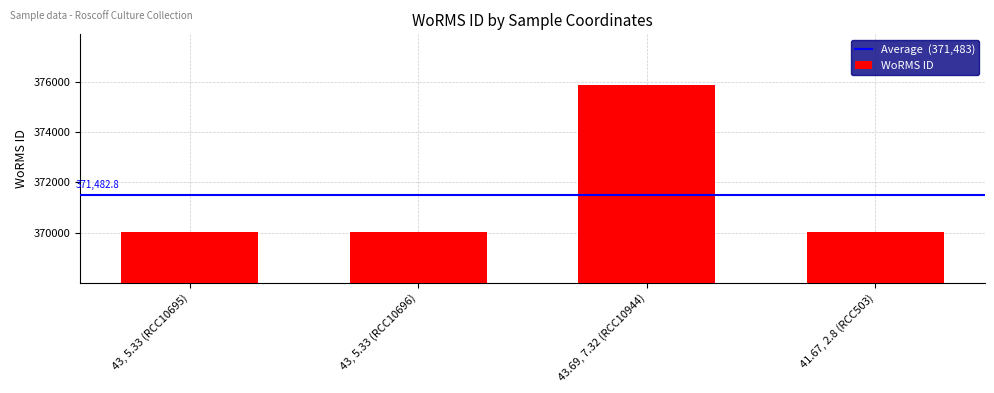

What is the sum of all values?

1485931